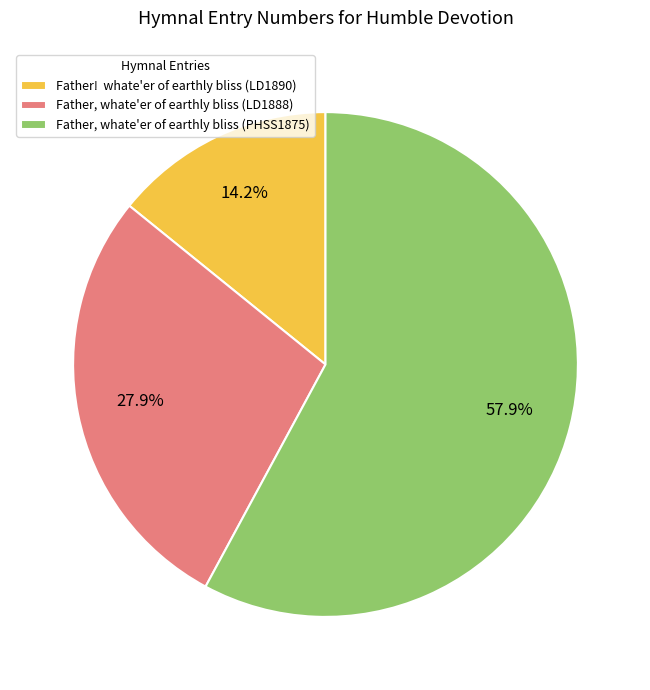

Is there any slice that represents more than half of the pie?

Yes